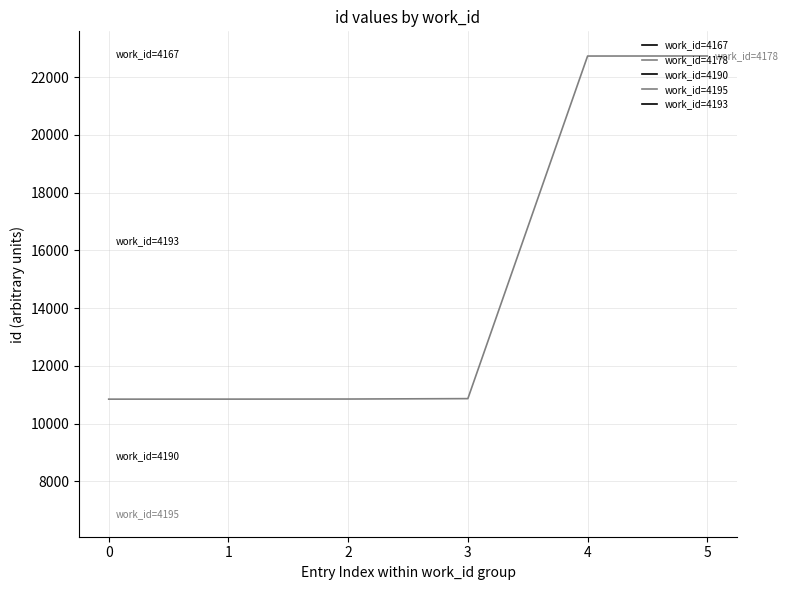

At which label is the value closest to 16786?

3